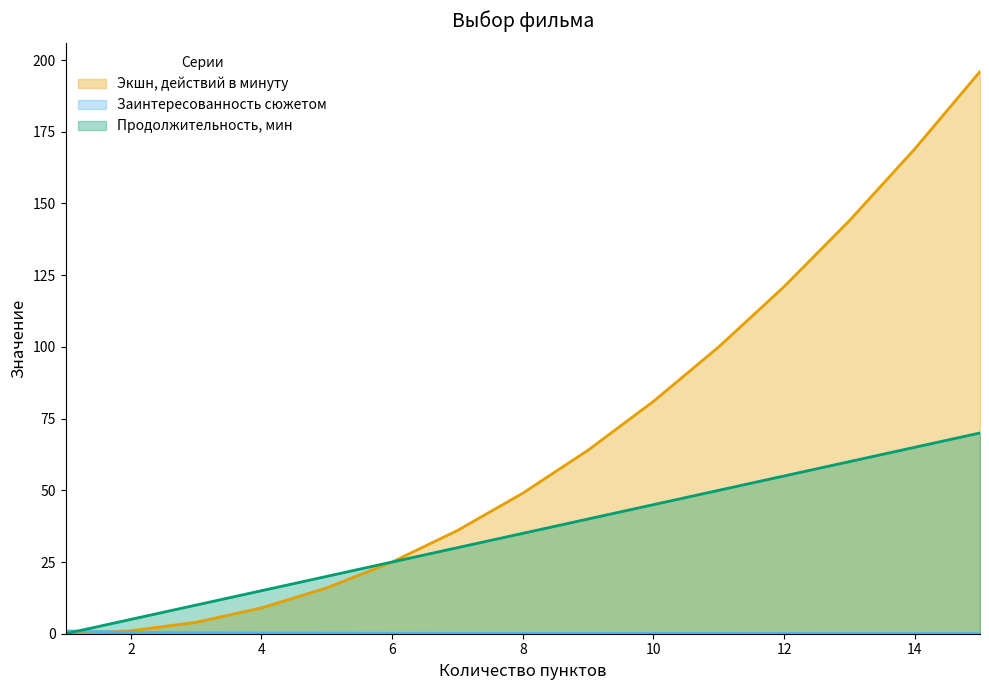

What is the sum of all Продолжительность, мин values?

525.0